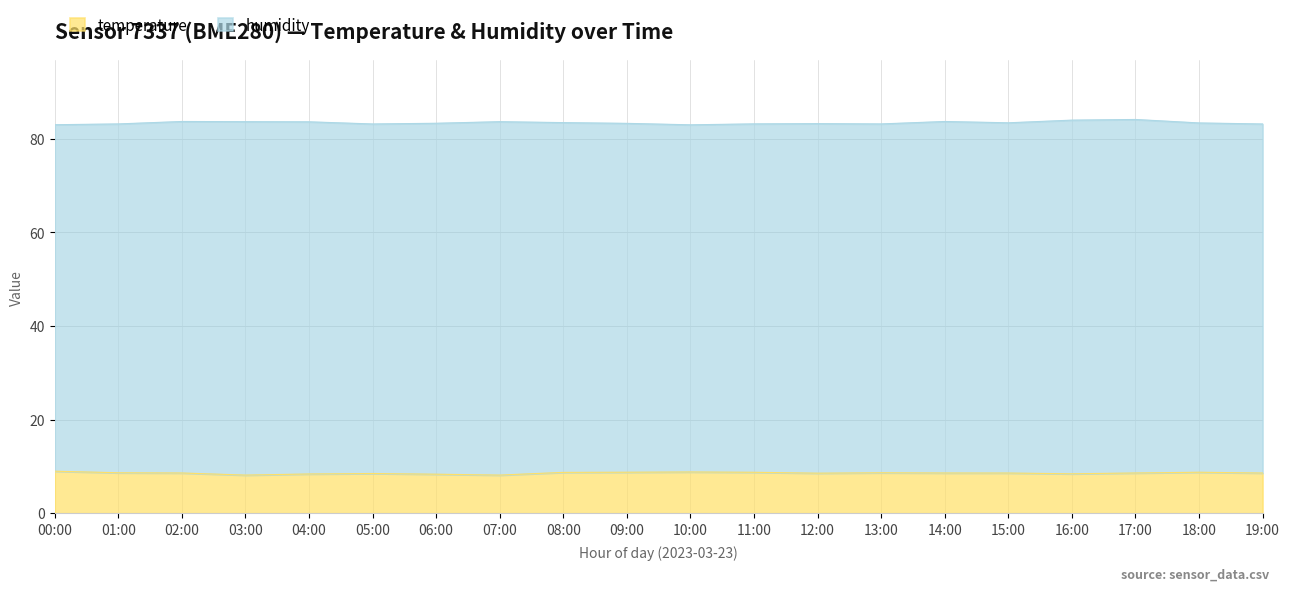

At which category does the data reach its first local peak?

05:00